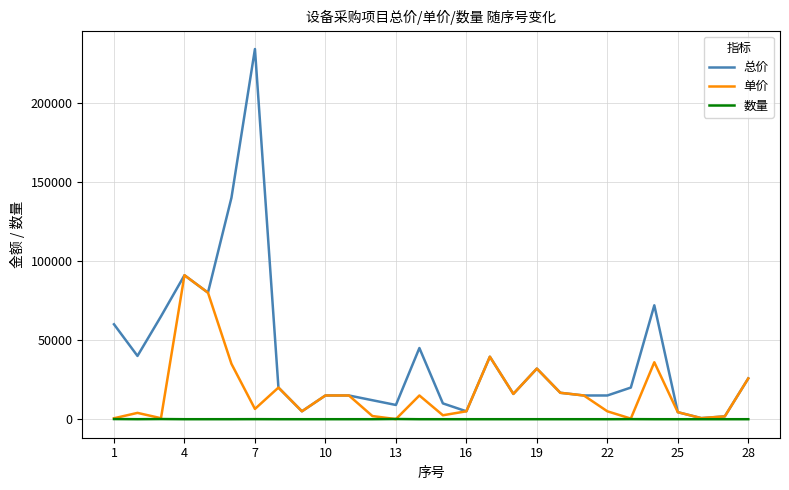

How many lines are shown in the chart?

3